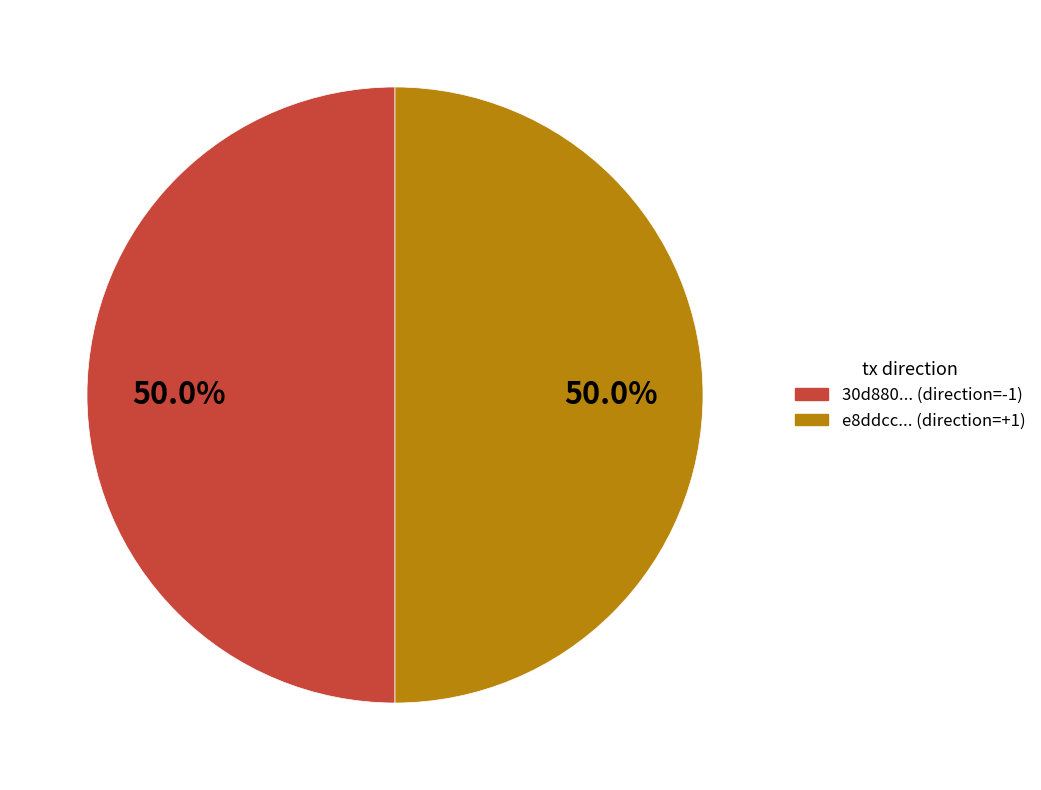

What is the ratio of the value at 30d880... (direction=-1) to the value at e8ddcc... (direction=+1)?

1.0